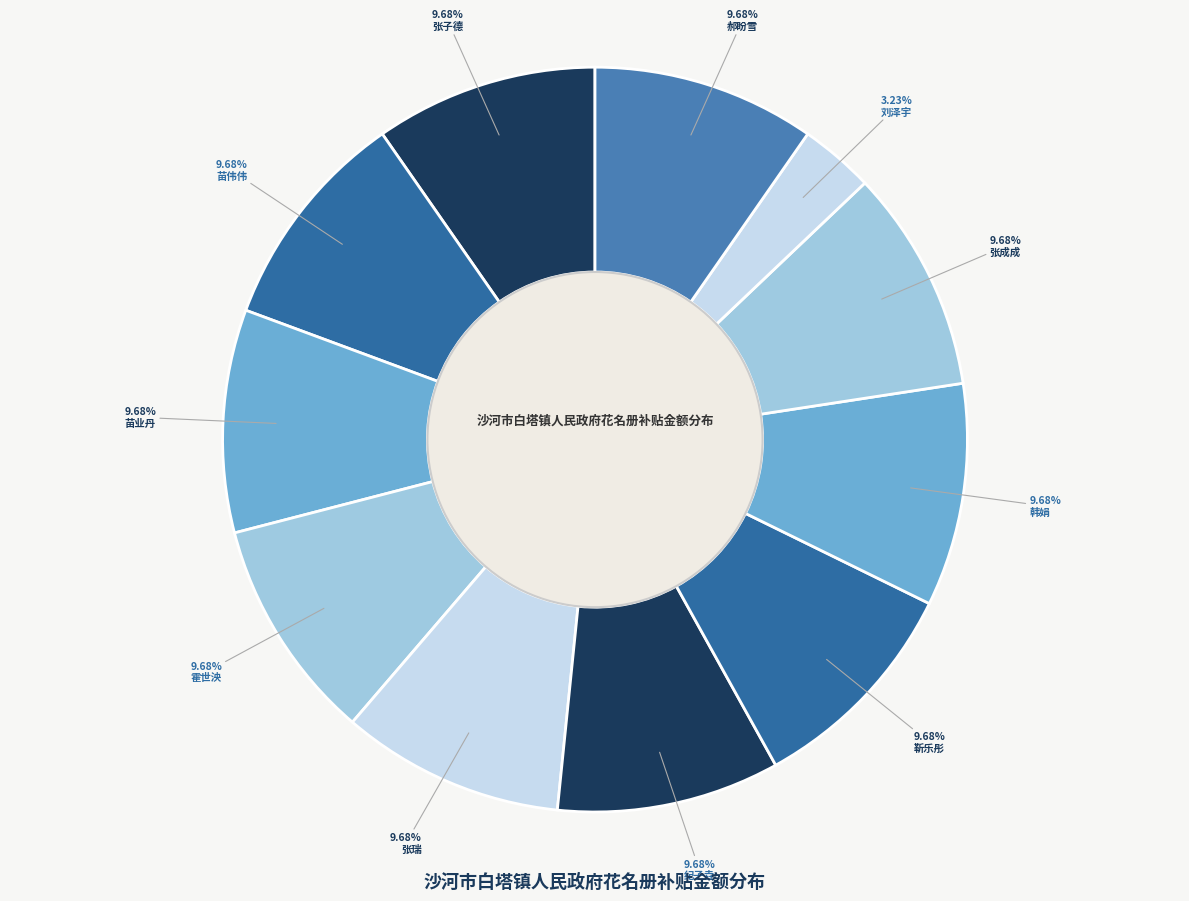

To the nearest percent, what is the difference between the largest and smallest slice percentages?

6%